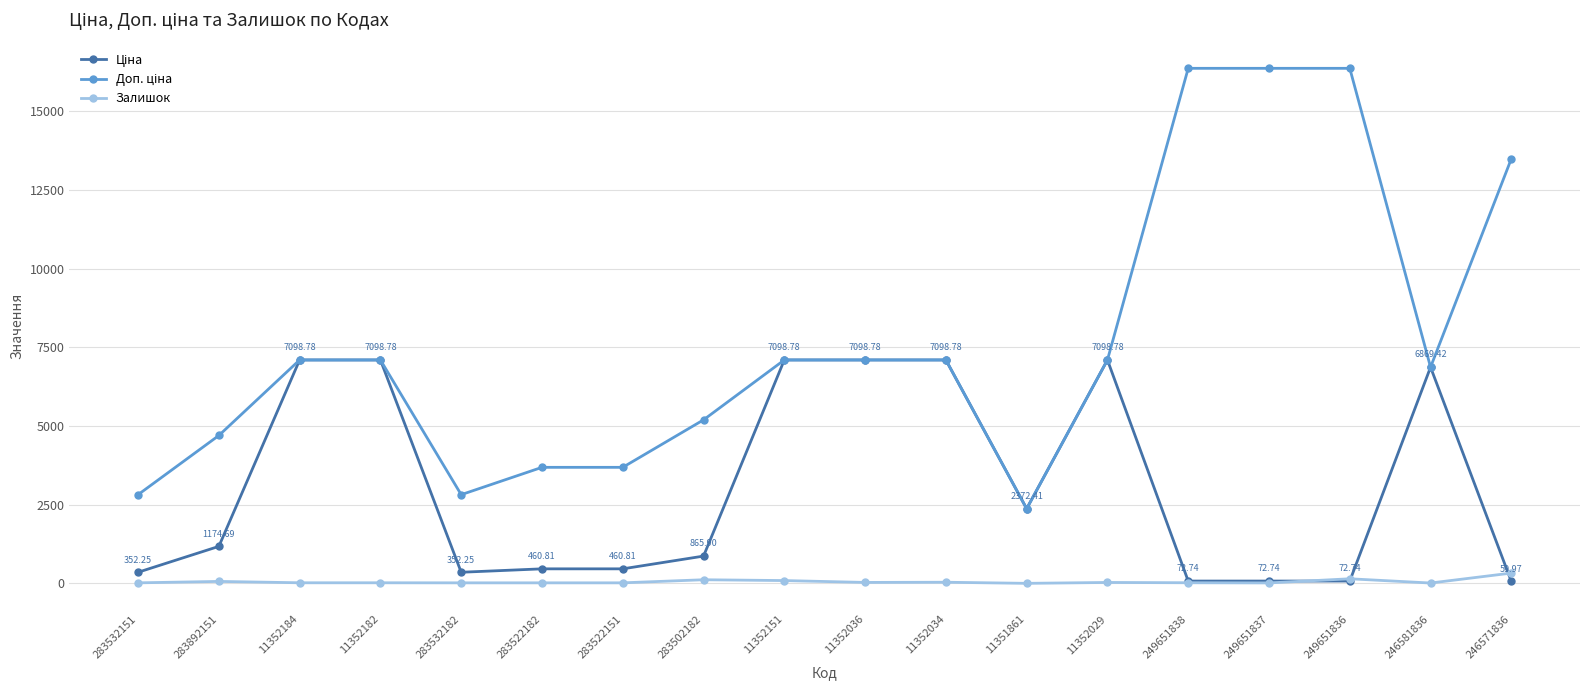

At how many categories does at least one series exceed 8122?

4